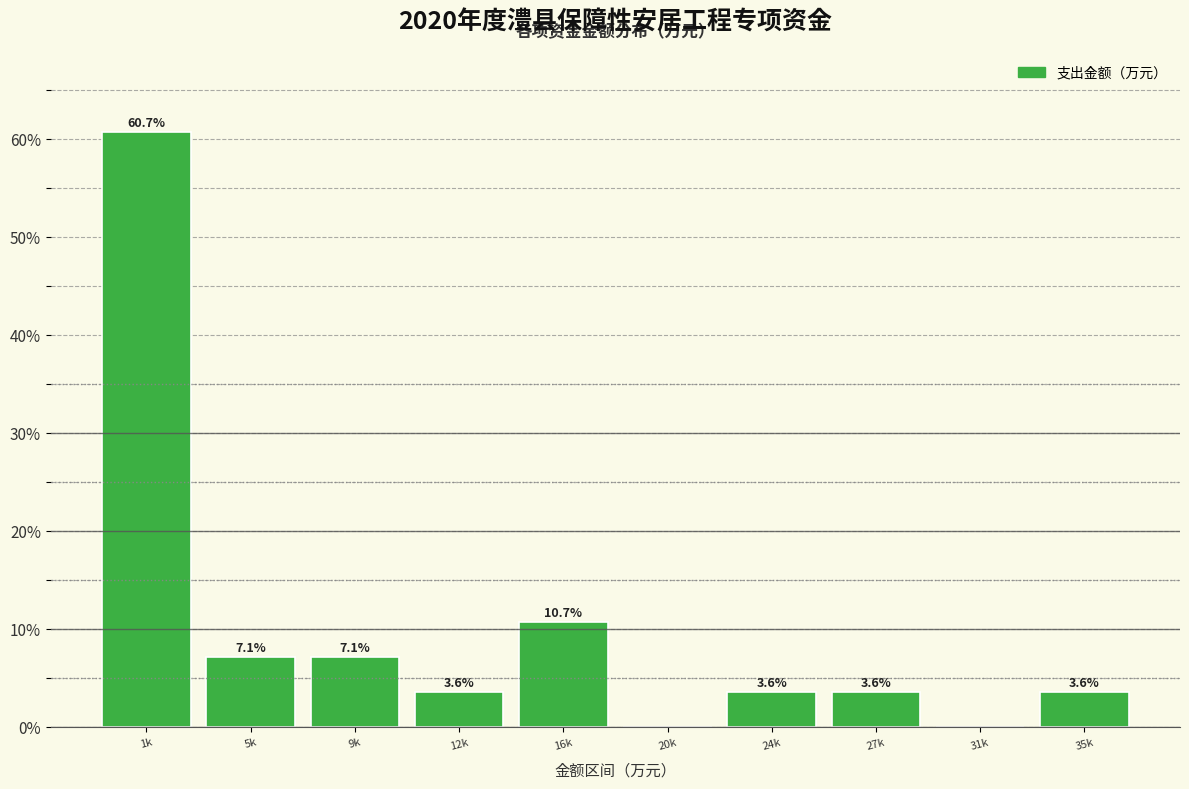

Reading left to right, extract all data points from this chart.

1k=60.7	5k=7.1	9k=7.1	12k=3.6	16k=10.7	20k=0.0	24k=3.6	27k=3.6	31k=0.0	35k=3.6